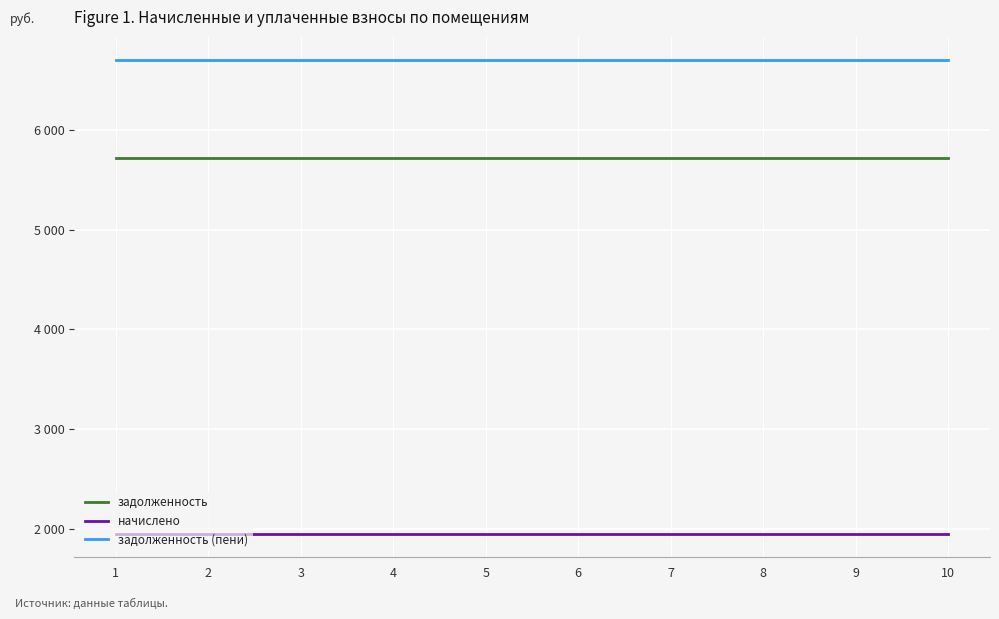

Reading right to left, extract all data points from this chart.

задолженность: 10=5725.5	9=5725.5	8=5725.5	7=5725.5	6=5725.5	5=5725.5	4=5725.5	3=5725.5	2=5725.5	1=5725.5
начислено: 10=1950.0	9=1950.0	8=1950.0	7=1950.0	6=1950.0	5=1950.0	4=1950.0	3=1950.0	2=1950.0	1=1950.0
задолженность (пени): 10=6700.5	9=6700.5	8=6700.5	7=6700.5	6=6700.5	5=6700.5	4=6700.5	3=6700.5	2=6700.5	1=6700.5